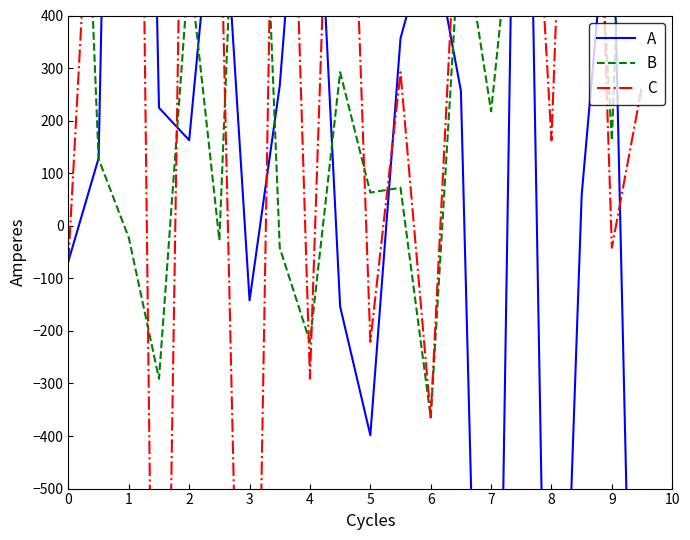

True or false: B has more than 1 interior local peaks.

True